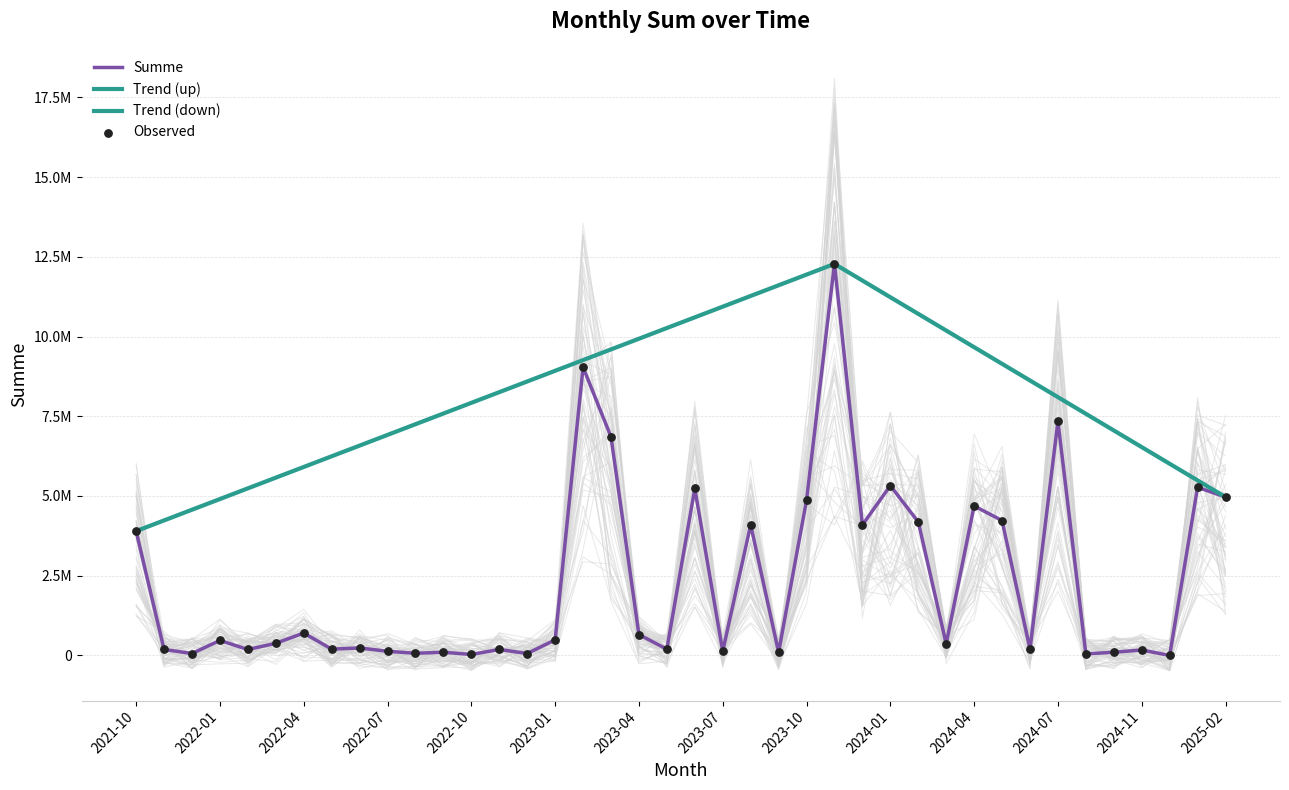

What is the change in value from 2021-12 to 2024-12?

-60450.0